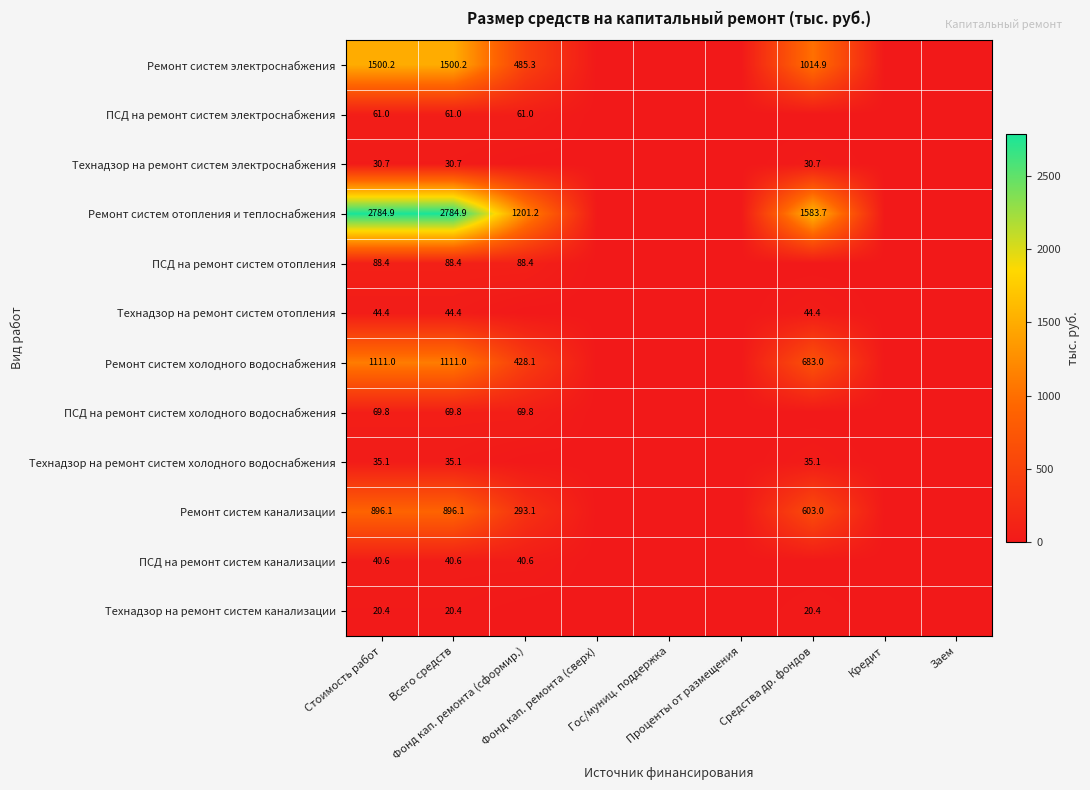

What is the sum of the Технадзор на ремонт систем канализации values at Стоимость работ and Средства др. фондов?

40.8